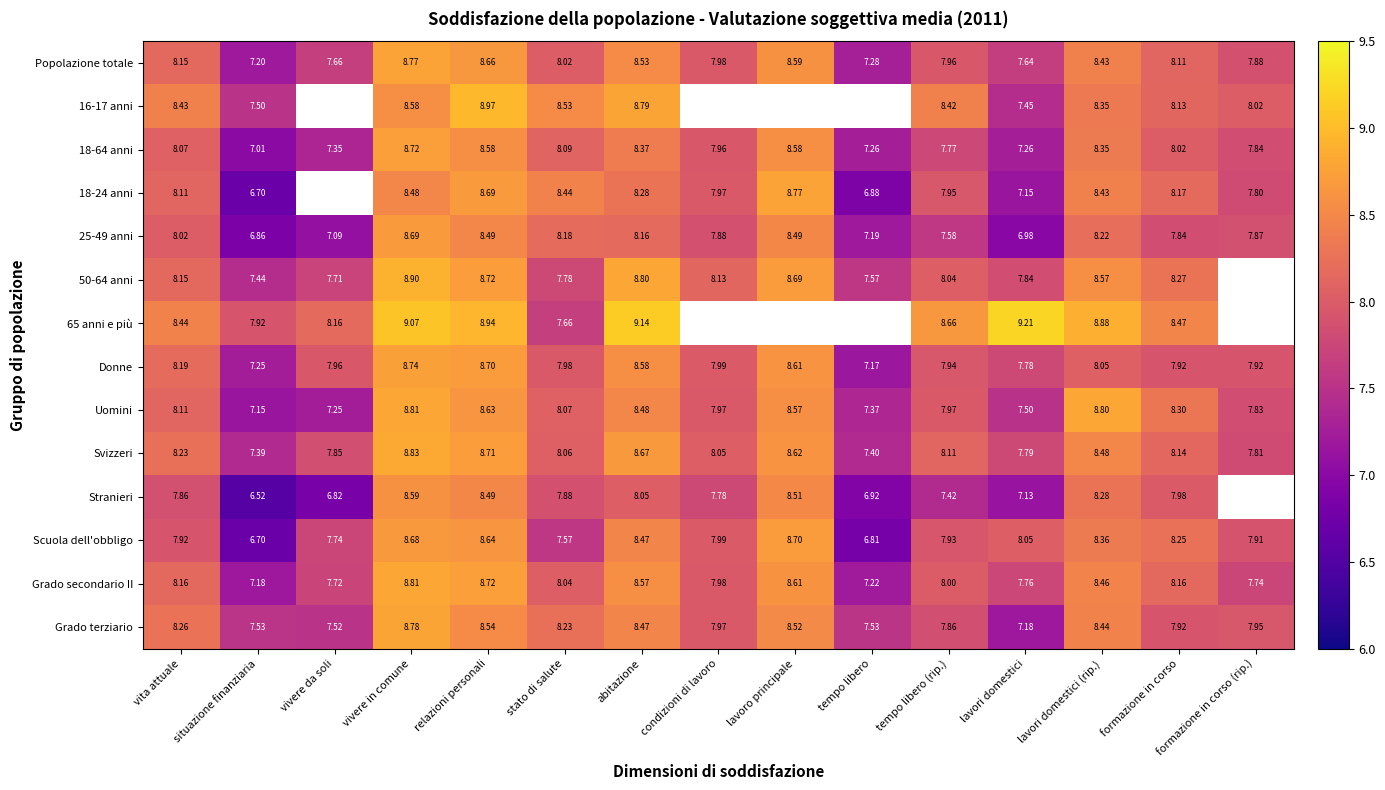

Where does the Grado secondario II series first go above 8?

vita attuale